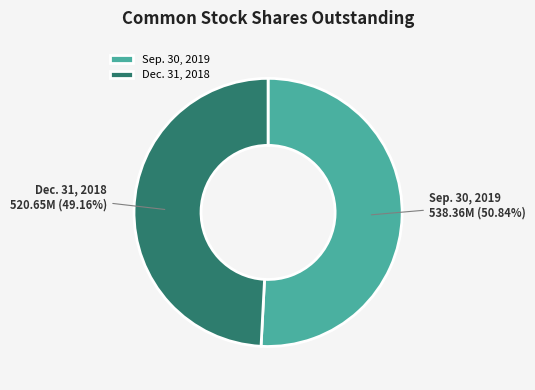

The Dec. 31, 2018 slice represents 49% of the pie. True or false?

True